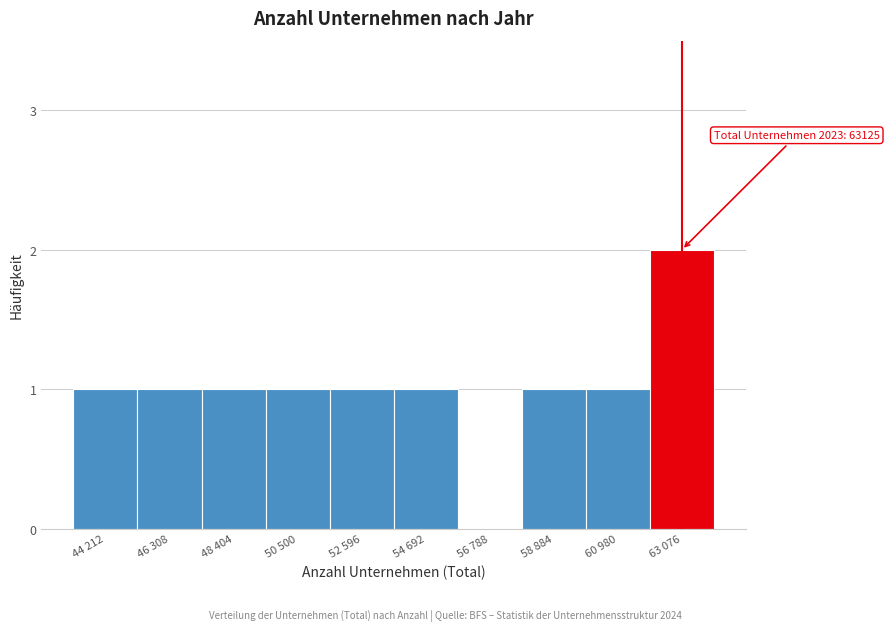

Reading left to right, list all the values displayed in this chart.

44 212=1	46 308=1	48 404=1	50 500=1	52 596=1	54 692=1	56 788=0	58 884=1	60 980=1	63 076=2